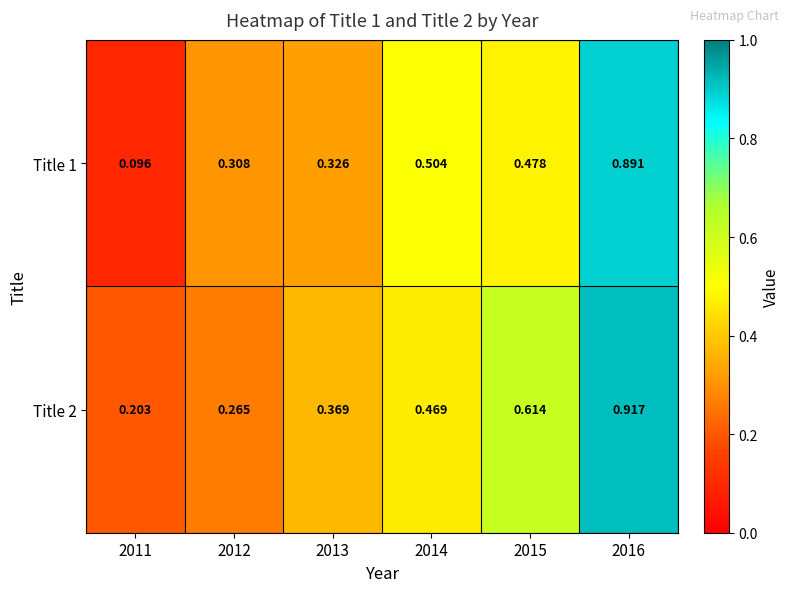

Rank the series by their average value, from lowest to highest.

Title 1, Title 2